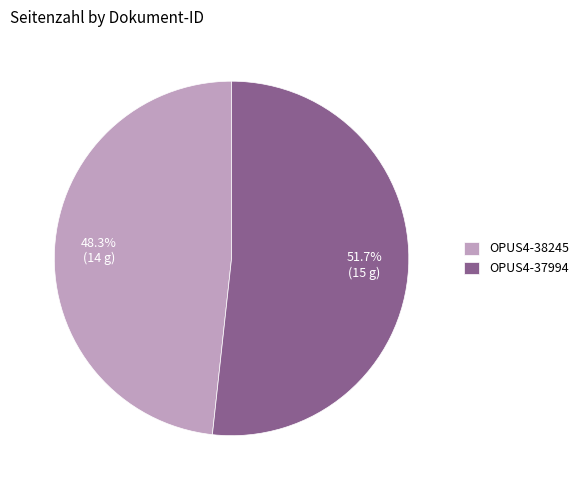

How many segments does this pie chart have?

2